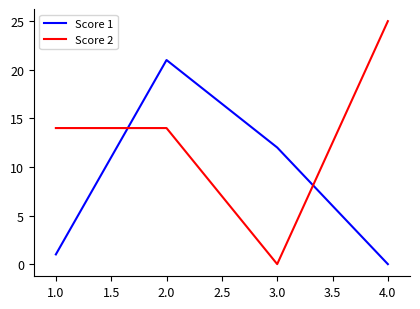

Is the value of Score 2 at 1.0 greater than the value of Score 1 at 3.0?

Yes